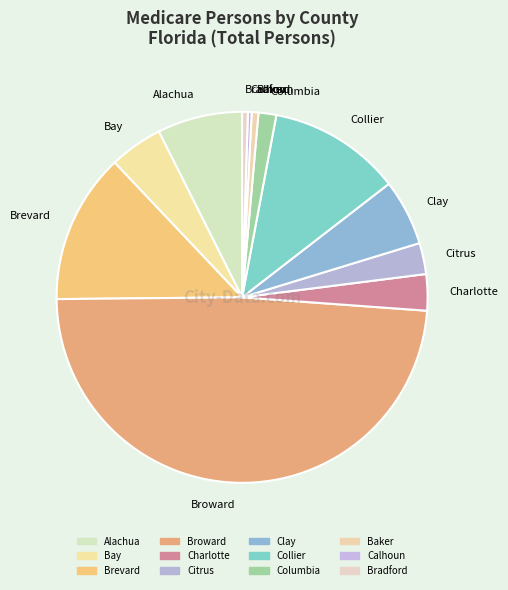

How many segments does this pie chart have?

12